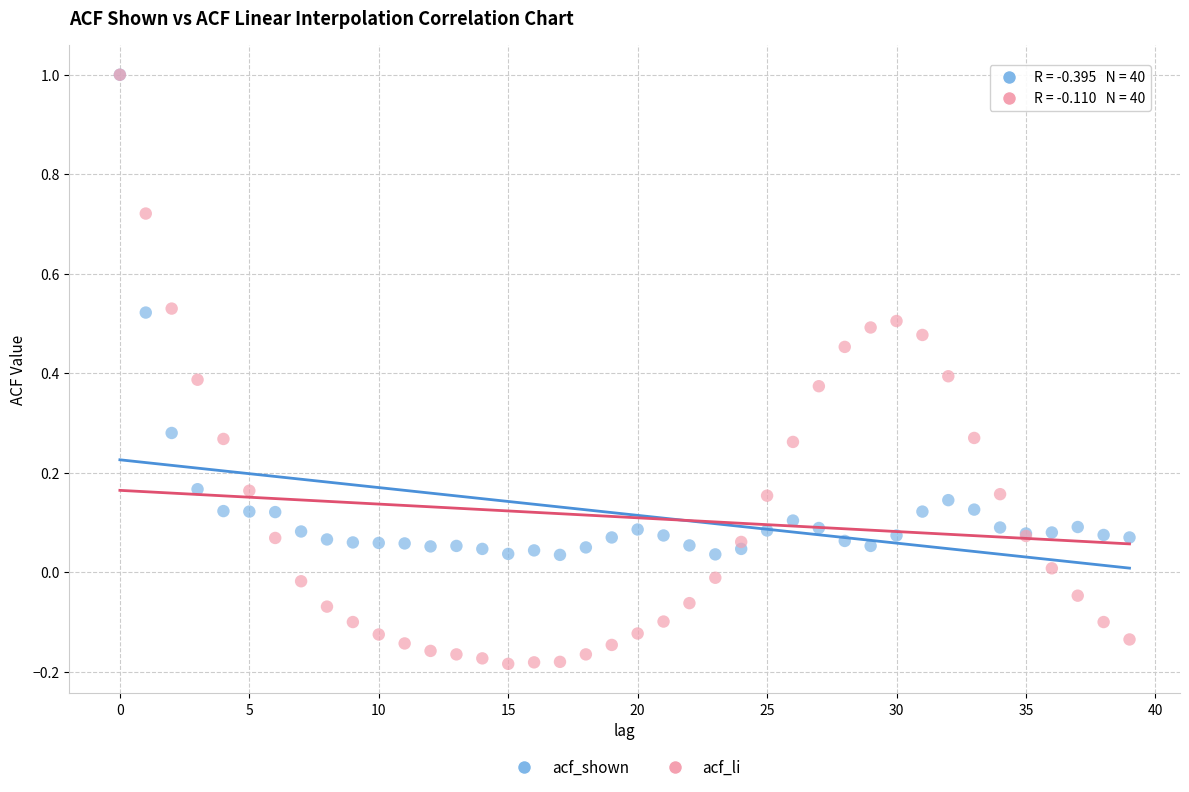

Which series contains the lowest Y value?

acf_li